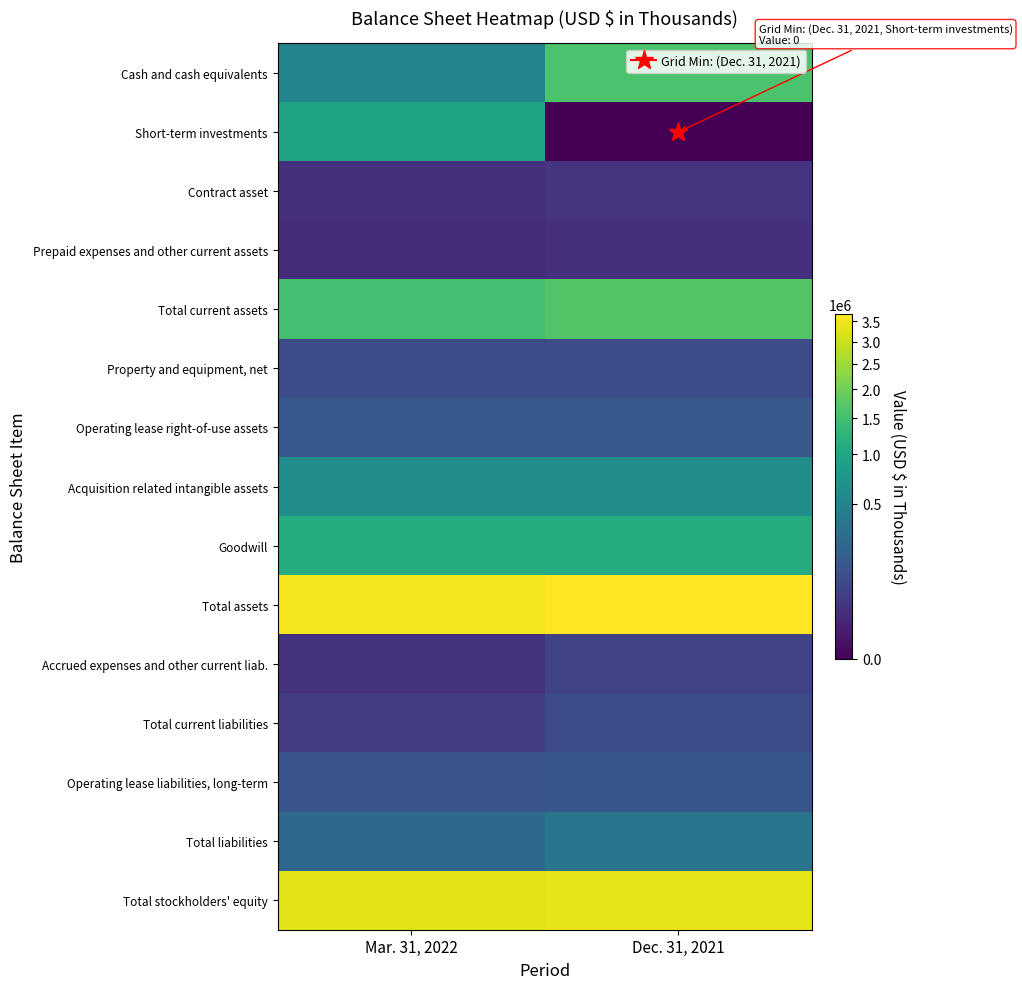

What is the total value across all series at Dec. 31, 2021?

12995095